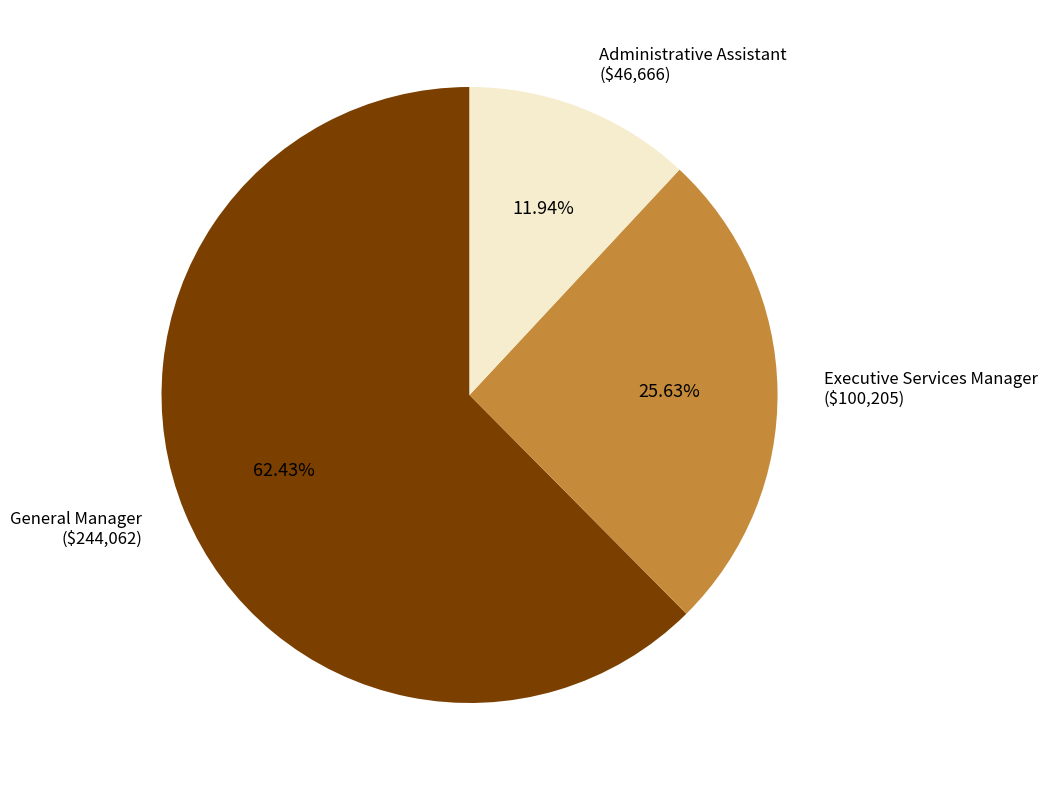

How many slices are in this pie chart?

3